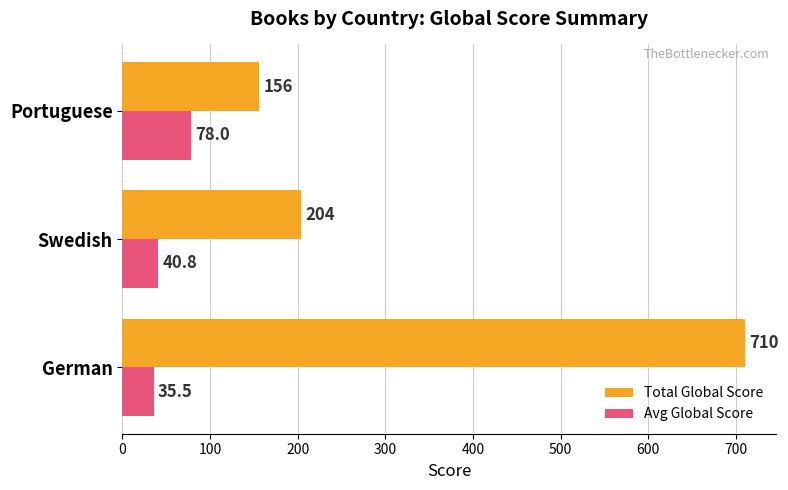

Which series has the largest range (max minus min)?

Total Global Score